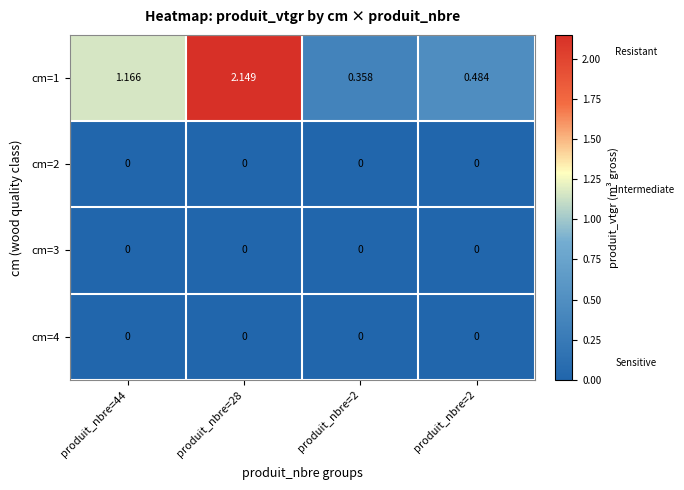

At which category is the sum across all series the highest?

produit_nbre=28